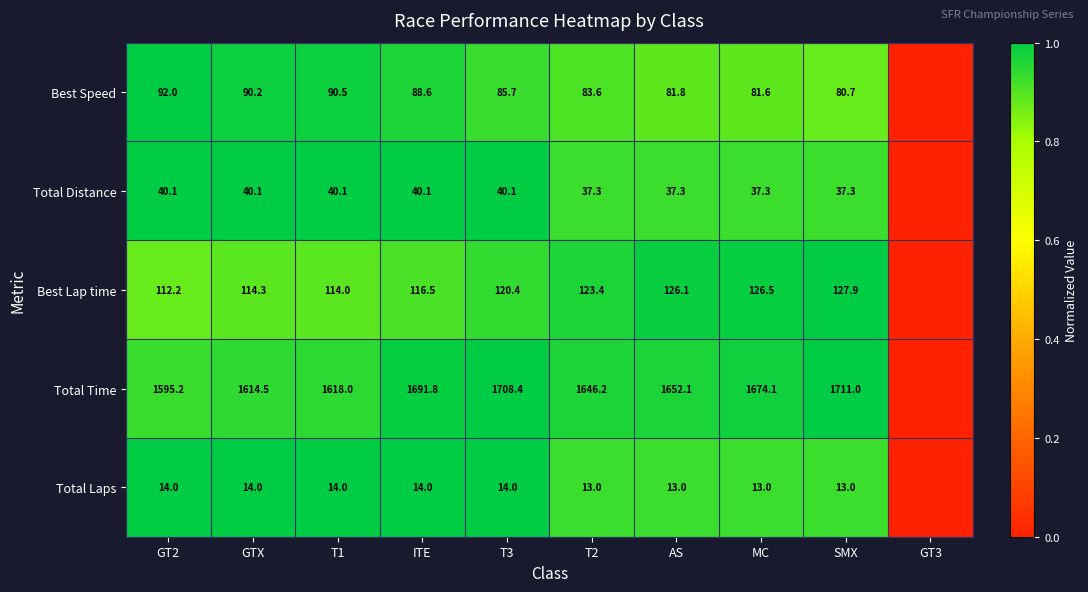

What is the sum of the Total Time values at GTX and MC?

3288.6